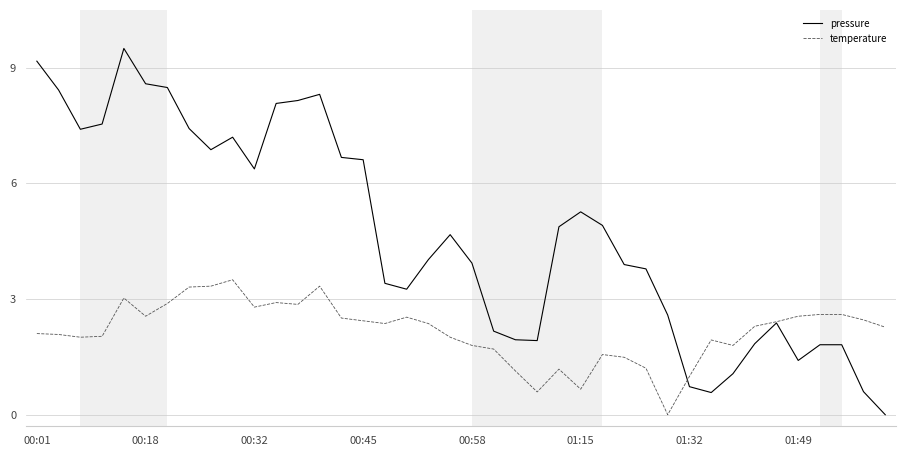

Rank the series by their average value, from highest to lowest.

pressure, temperature